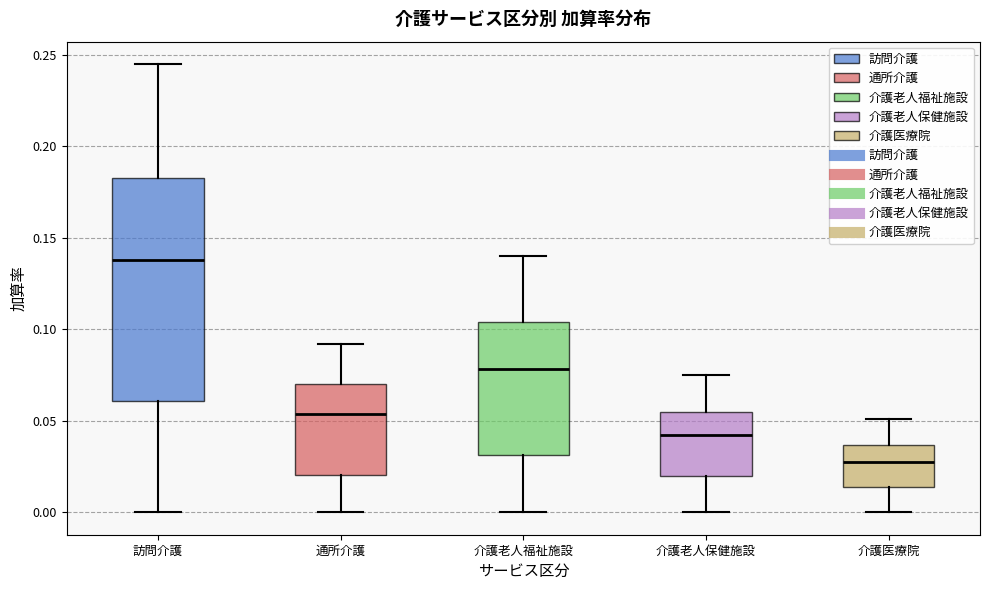

Which box has the highest median line?

訪問介護